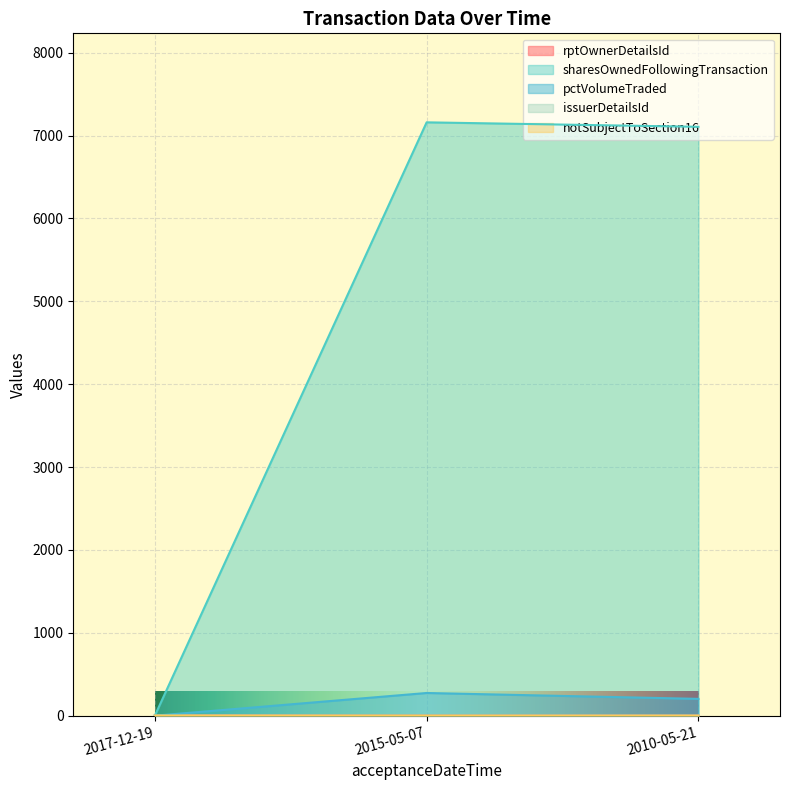

The value of rptOwnerDetailsId at 2010-05-21 is 0. True or false?

False